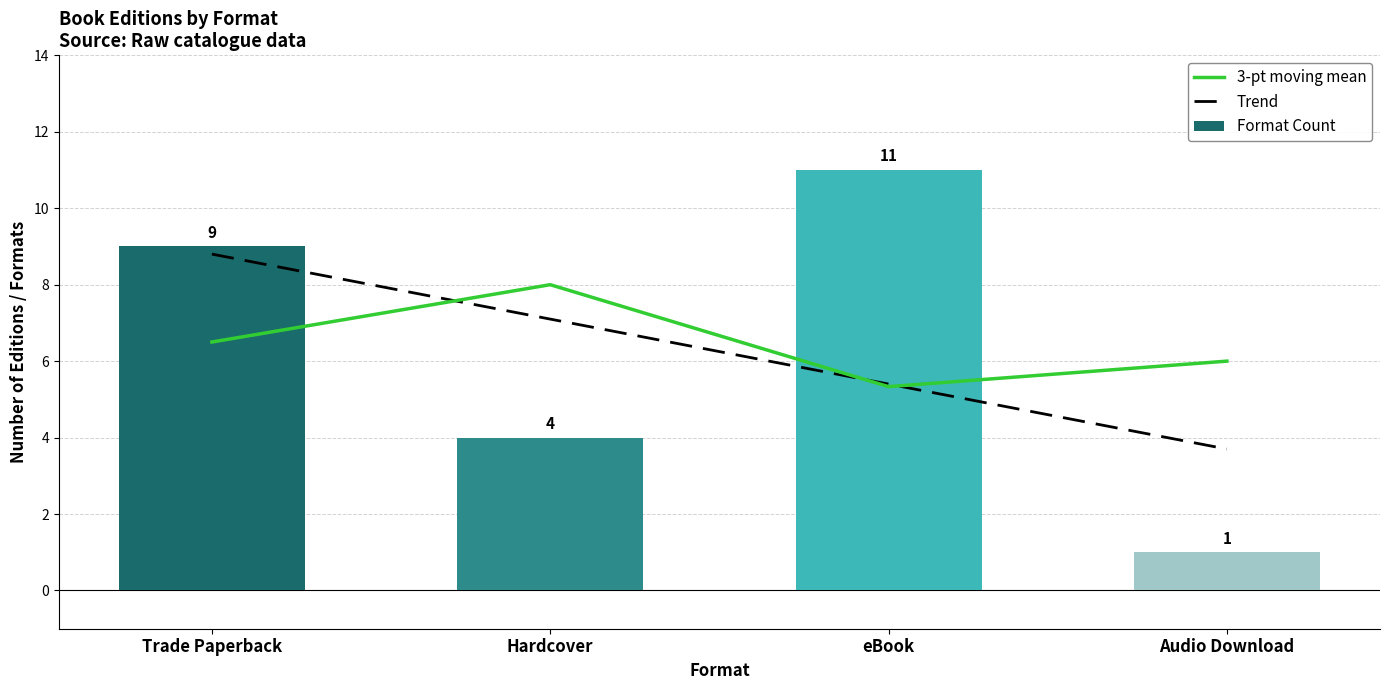

Which category has the lowest value in the Format Count series?

Audio Download